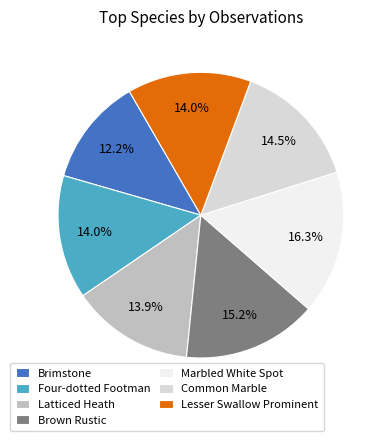

Count the number of slices in the pie.

7